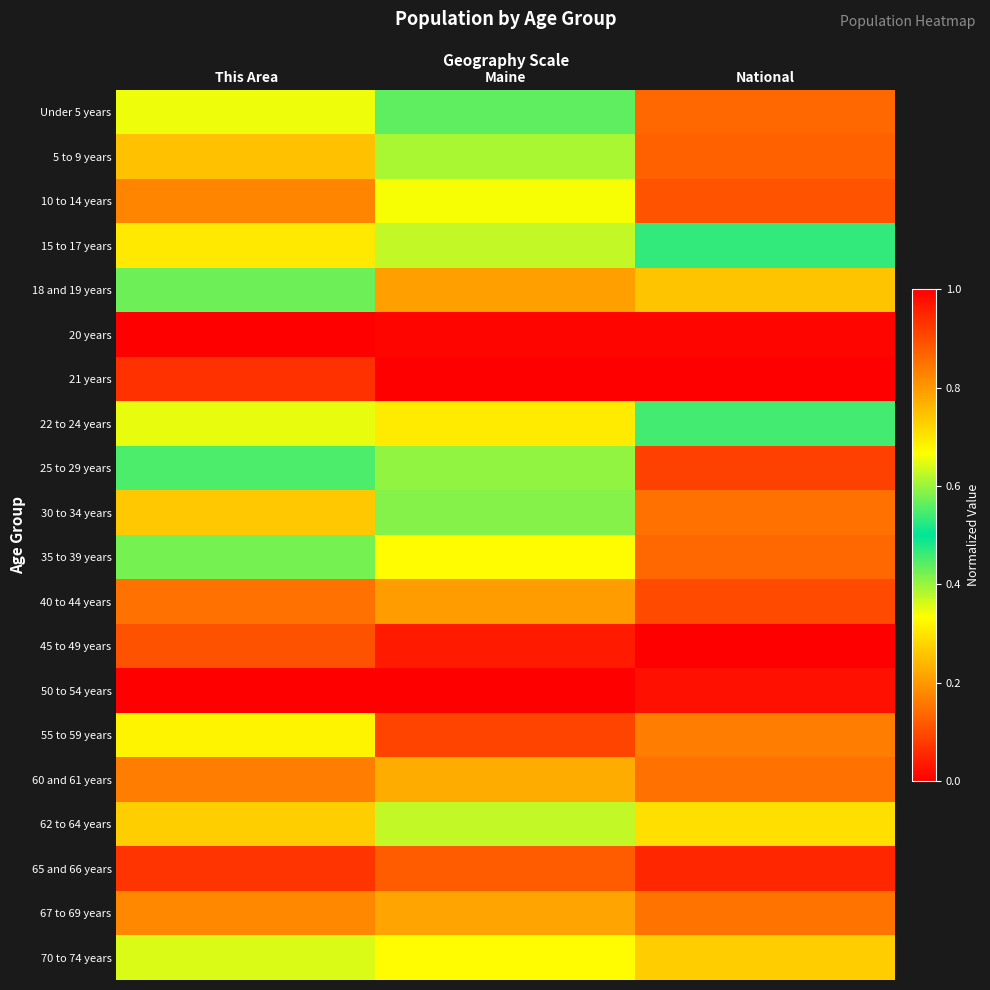

Reading left to right, what are all the values shown in this chart?

Under 5 years: This Area=0.7	Maine=0.6	National=0.9
5 to 9 years: This Area=0.7	Maine=0.6	National=0.9
10 to 14 years: This Area=0.8	Maine=0.7	National=0.9
15 to 17 years: This Area=0.7	Maine=0.4	National=0.5
18 and 19 years: This Area=0.4	Maine=0.2	National=0.3
20 years: This Area=0.0	Maine=0.0	National=0.0
21 years: This Area=0.1	Maine=0.0	National=0.0
22 to 24 years: This Area=0.3	Maine=0.3	National=0.5
25 to 29 years: This Area=0.6	Maine=0.6	National=0.9
30 to 34 years: This Area=0.7	Maine=0.6	National=0.9
35 to 39 years: This Area=0.6	Maine=0.7	National=0.9
40 to 44 years: This Area=0.9	Maine=0.8	National=0.9
45 to 49 years: This Area=0.9	Maine=1.0	National=1.0
50 to 54 years: This Area=1.0	Maine=1.0	National=1.0
55 to 59 years: This Area=0.7	Maine=0.9	National=0.8
60 and 61 years: This Area=0.2	Maine=0.2	National=0.2
62 to 64 years: This Area=0.3	Maine=0.4	National=0.3
65 and 66 years: This Area=0.1	Maine=0.1	National=0.1
67 to 69 years: This Area=0.2	Maine=0.2	National=0.2
70 to 74 years: This Area=0.4	Maine=0.3	National=0.3